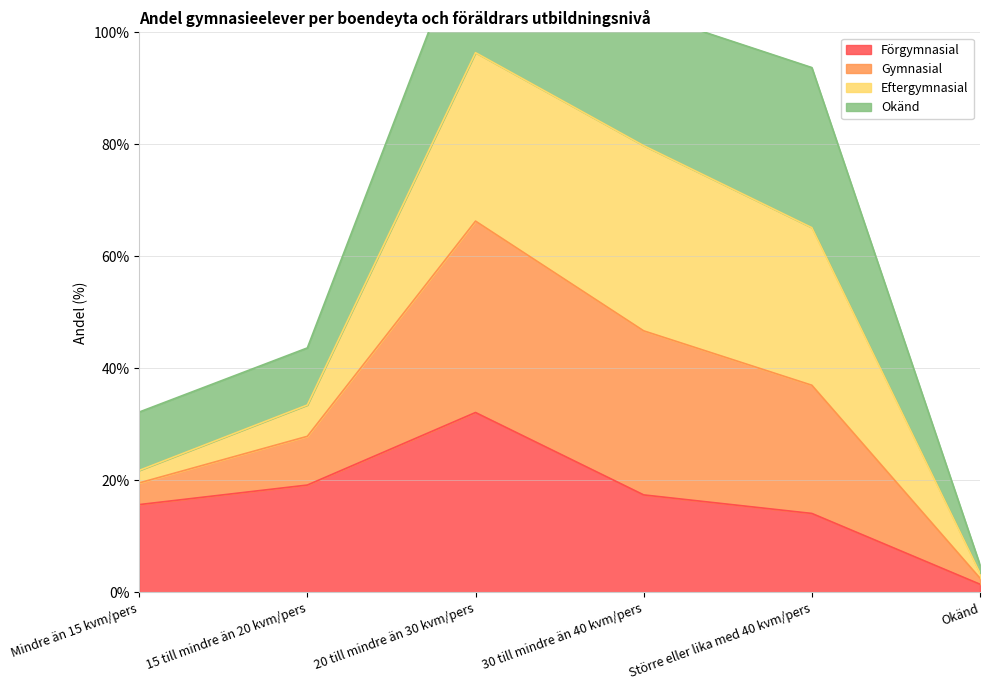

The Förgymnasial series shows 14.1 at Större eller lika med 40 kvm/pers. True or false?

True